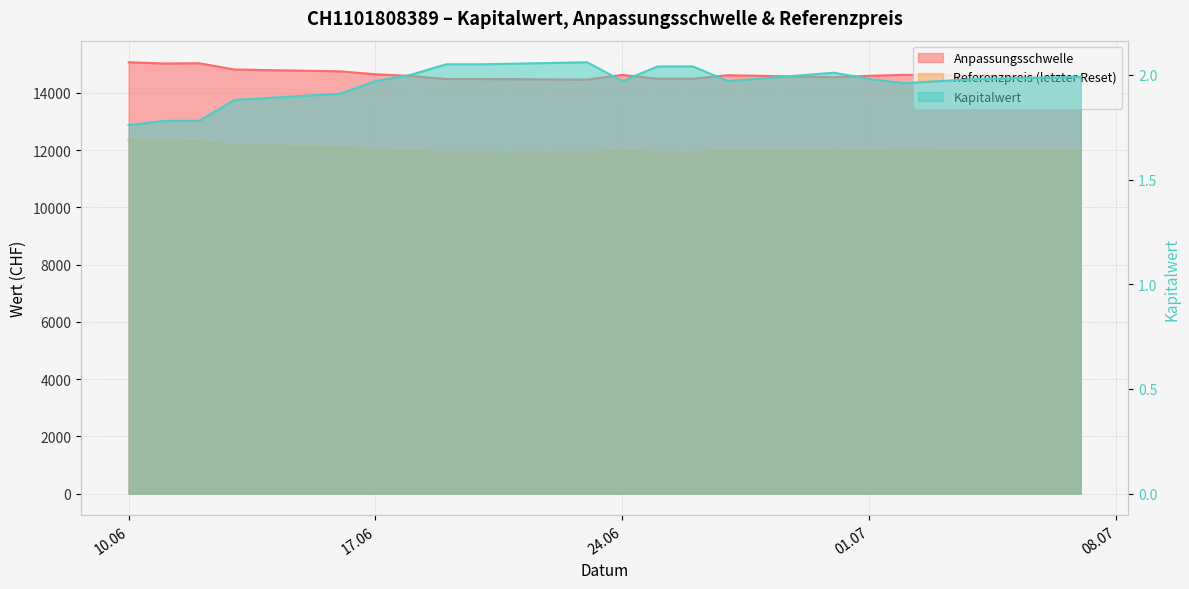

How many lines are shown in the chart?

3